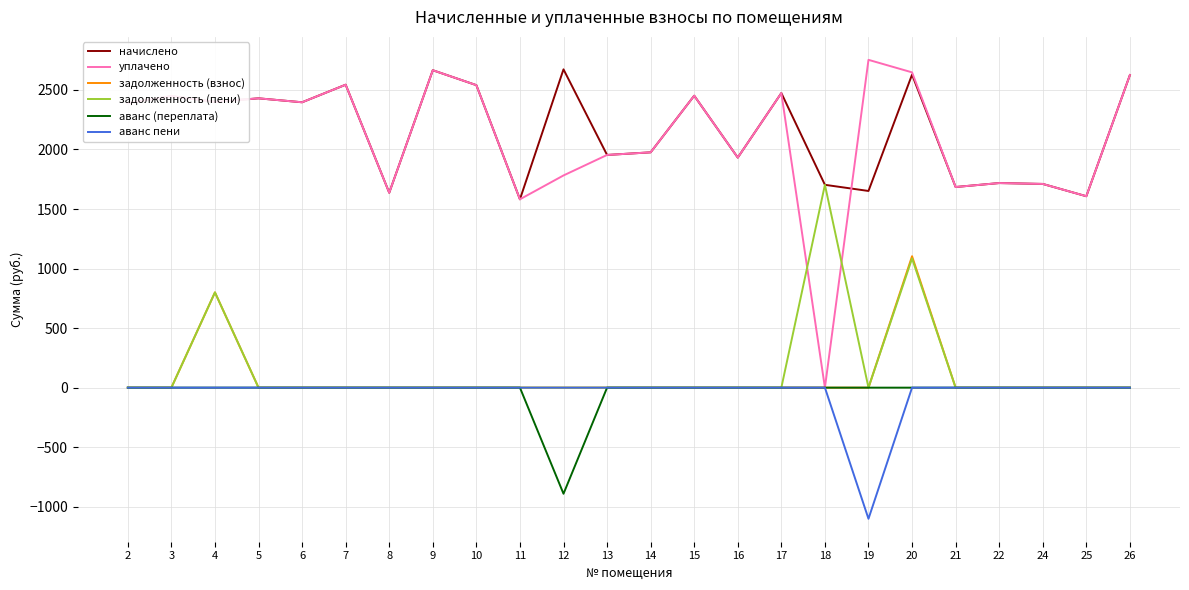

Which series has the largest range (max minus min)?

уплачено